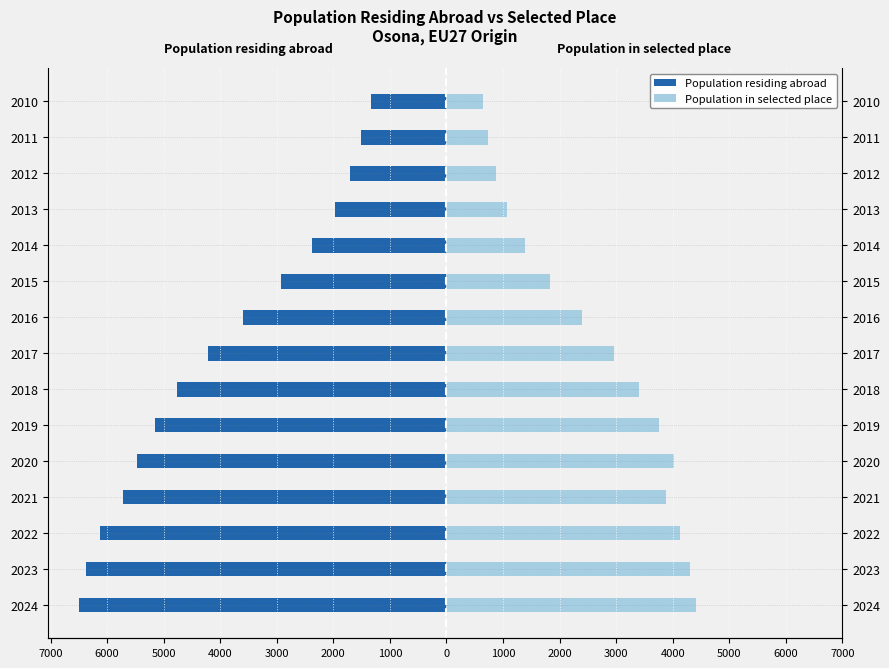

Reading left to right, transcribe all the data shown in this chart.

Population residing abroad: -6505	-6374	-6133	-5726	-5467	-5150	-4766	-4220	-3595	-2930	-2369	-1979	-1704	-1507	-1329
Population in selected place: 4411	4303	4129	3879	4019	3764	3404	2958	2404	1827	1381	1068	870	741	650